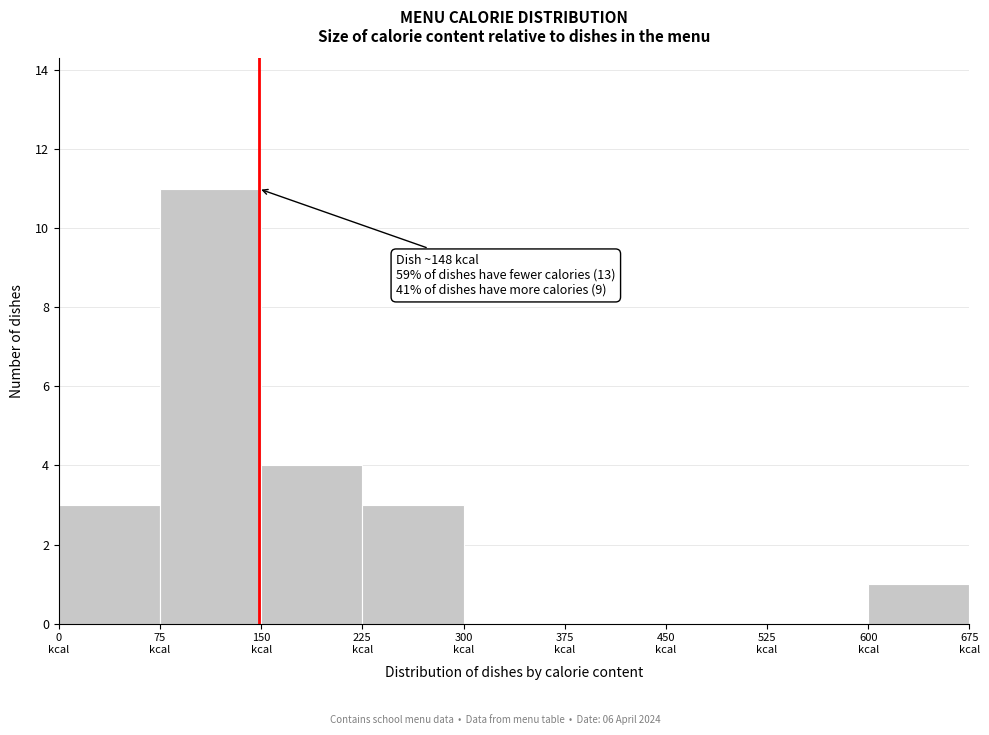

Over which range of the x-axis is the bar tallest?

75 to 150